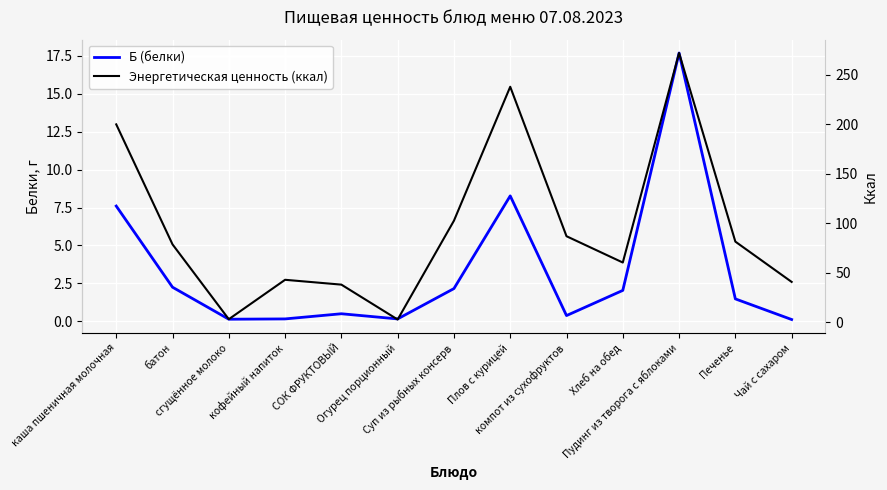

In Энергетическая ценность (ккал), how many points are higher than both neighbors (excluding endpoints)?

3